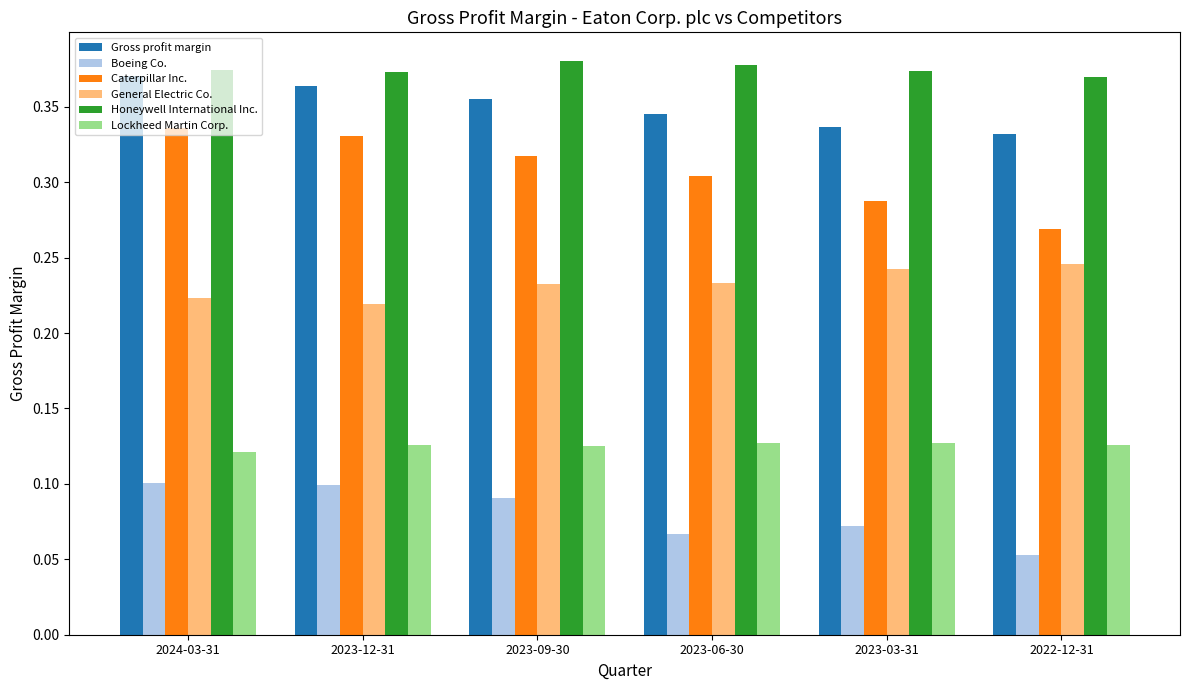

Which series changed the most between 2023-12-31 and 2022-12-31?

Caterpillar Inc.